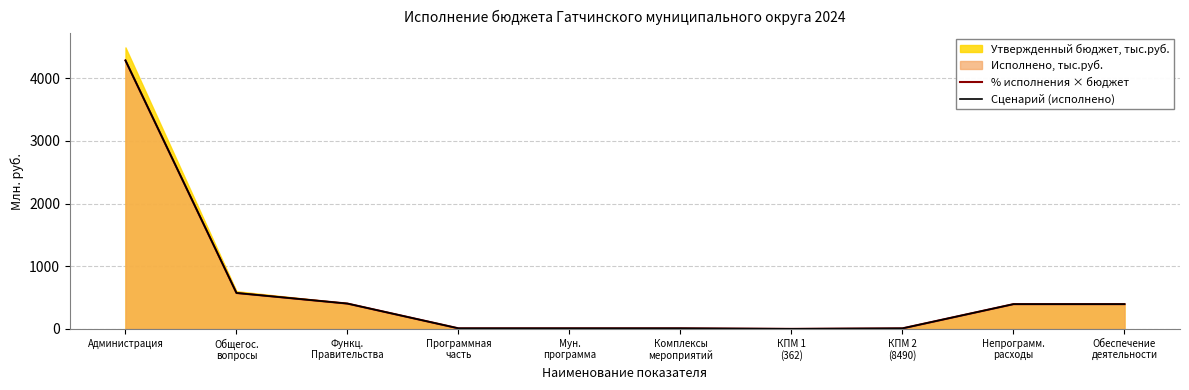

True or false: Сценарий (исполнено) and % исполнения × бюджет cross at least once.

True